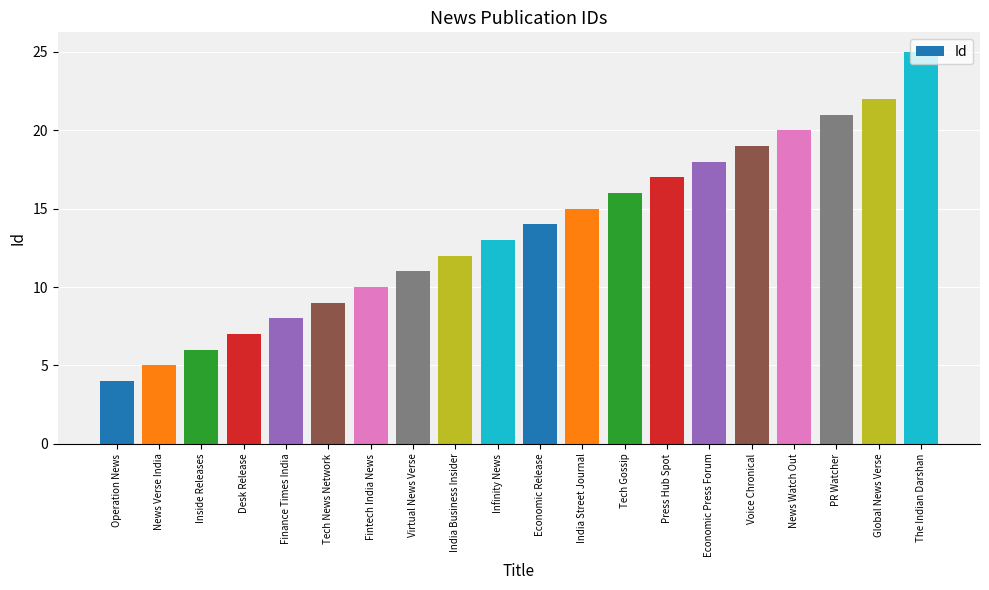

Rank the categories by value from lowest to highest.

Operation News, News Verse India, Inside Releases, Desk Release, Finance Times India, Tech News Network, Fintech India News, Virtual News Verse, India Business Insider, Infinity News, Economic Release, India Street Journal, Tech Gossip, Press Hub Spot, Economic Press Forum, Voice Chronical, News Watch Out, PR Watcher, Global News Verse, The Indian Darshan